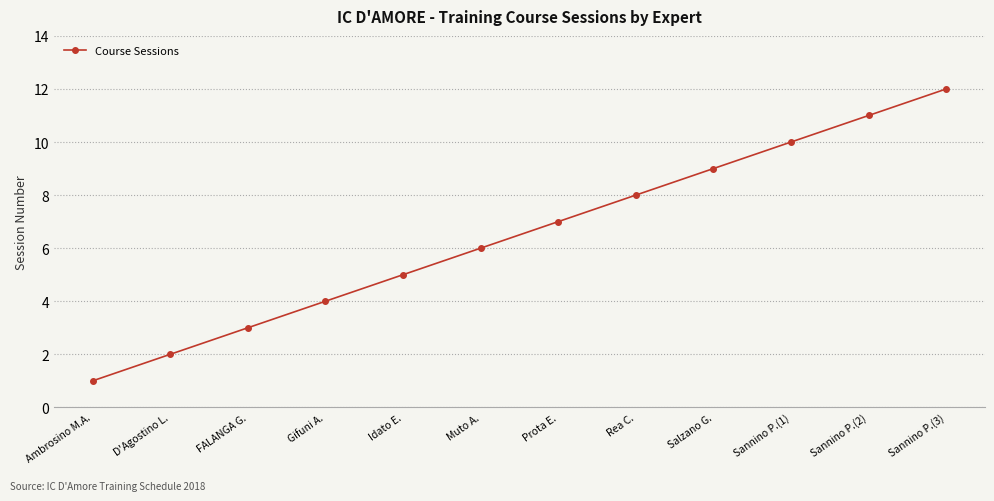

True or false: the data shows 10 at Sannino P.(1).

True